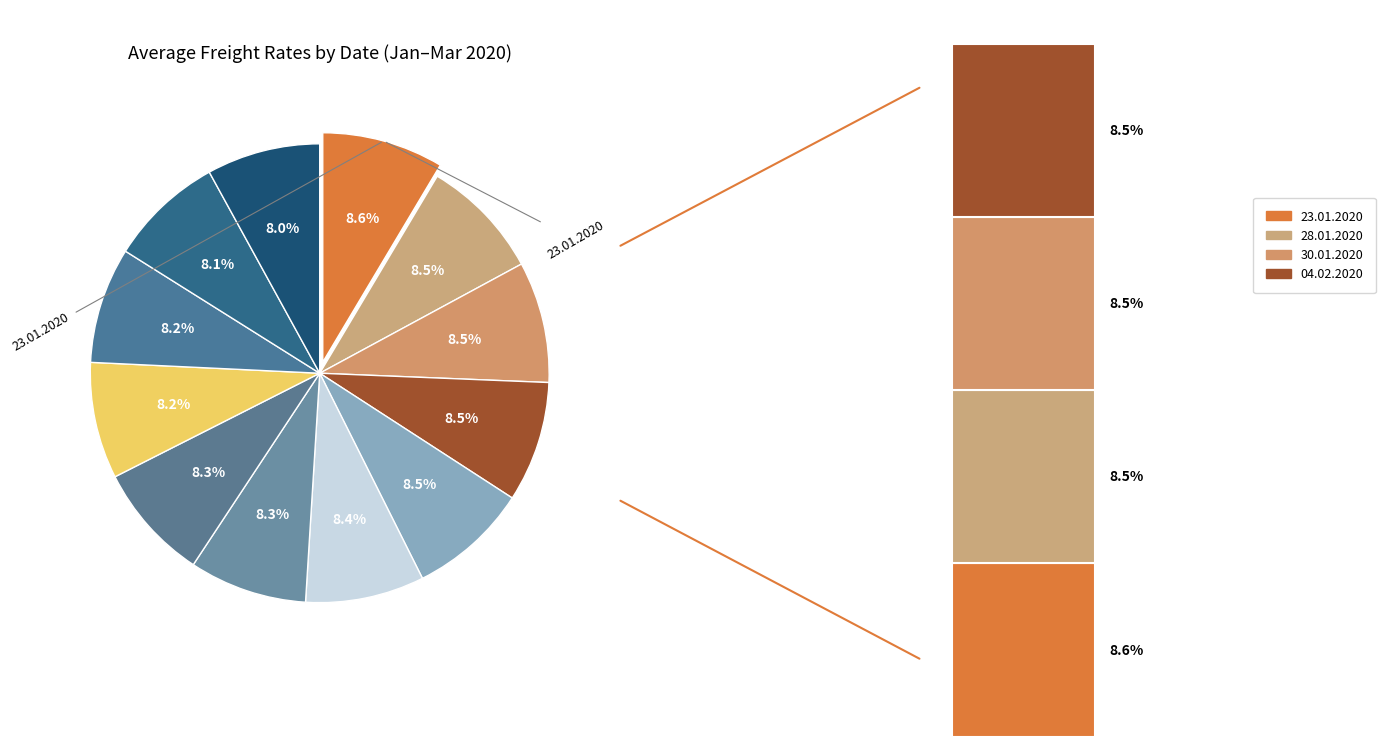

To the nearest percent, what is the difference between the largest and smallest slice percentages?

1%